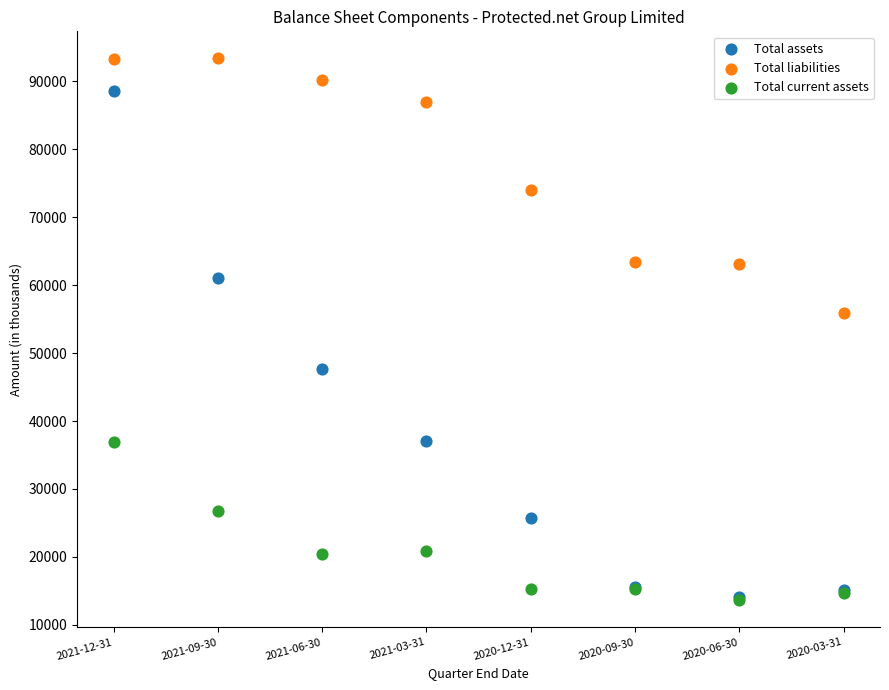

Across all series, what Y value is closest to 53499?

55915.0